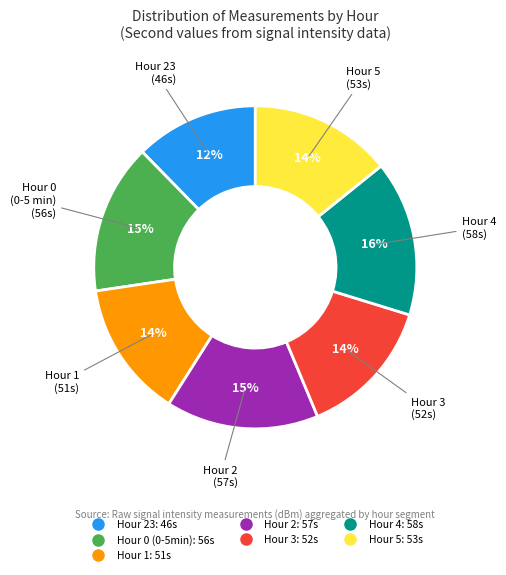

To the nearest percent, what is the average slice percentage?

14%